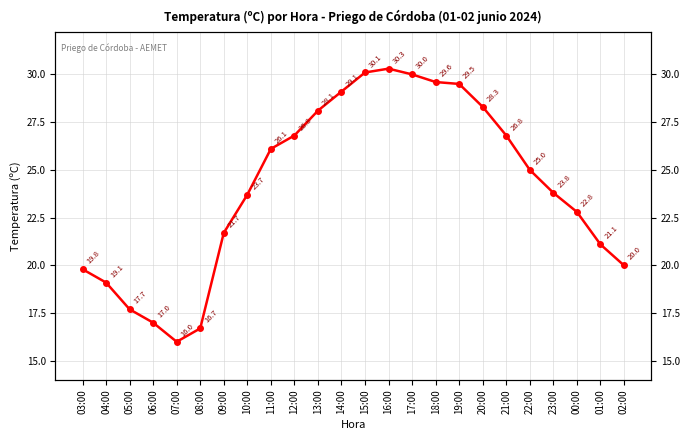

Which label corresponds to the largest value in the chart?

16:00